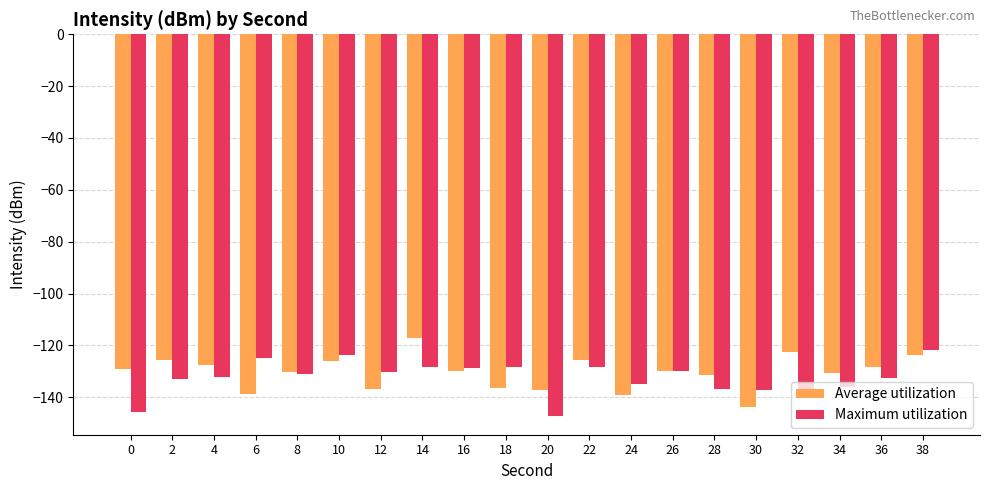

What is the minimum value shown in the chart?

-147.1